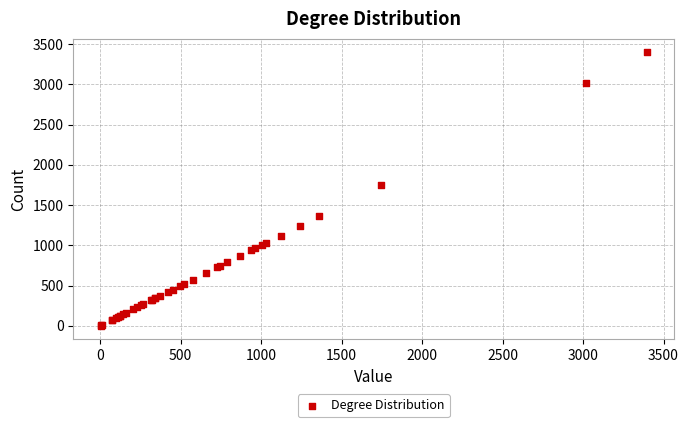

What Y value in the scatter plot is closest to 1700?

1743.9